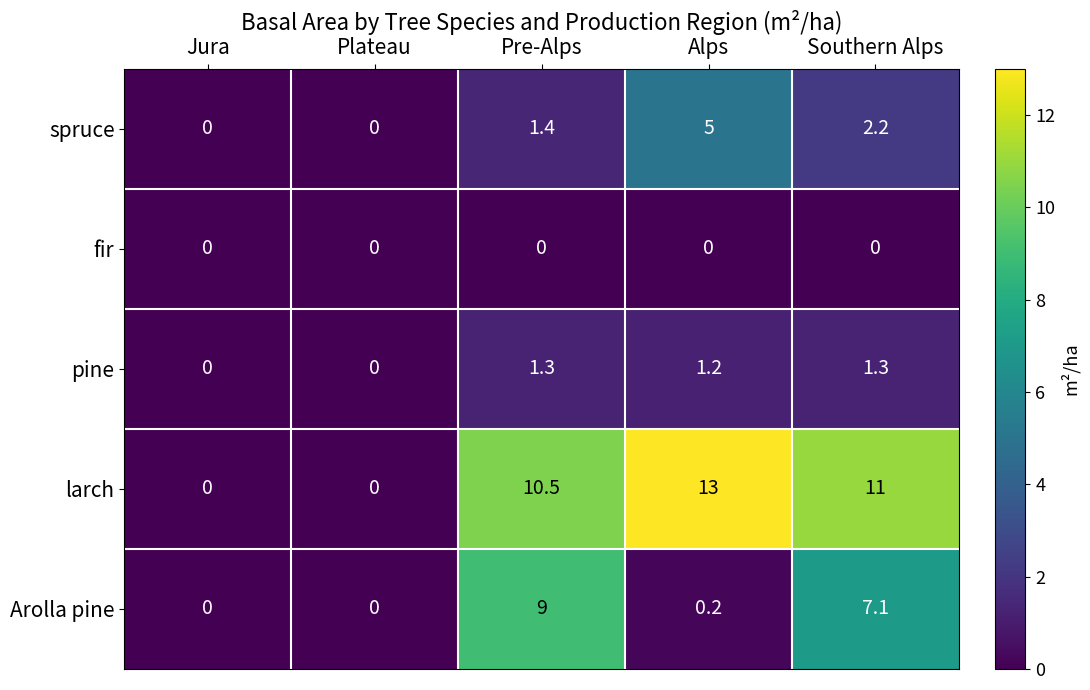

The pine series shows 0.0 at Jura. True or false?

True